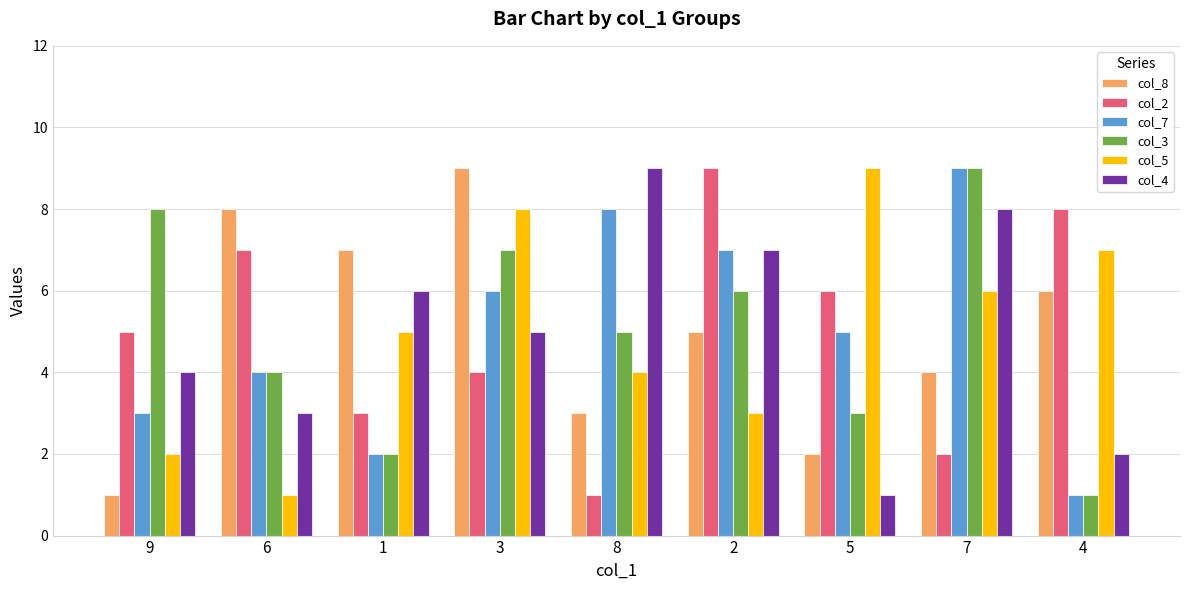

Are the bars horizontal?

No